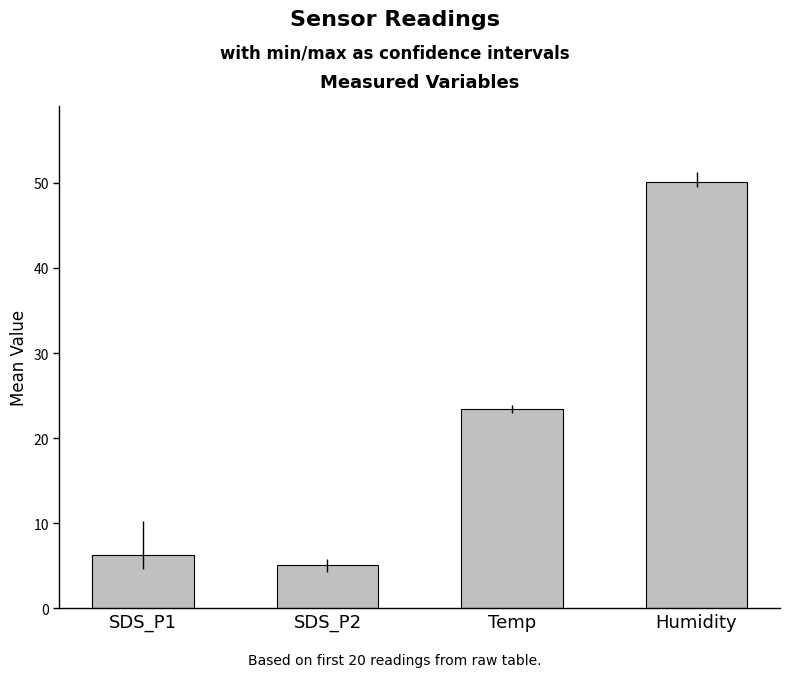

What is the smallest value displayed?

5.0